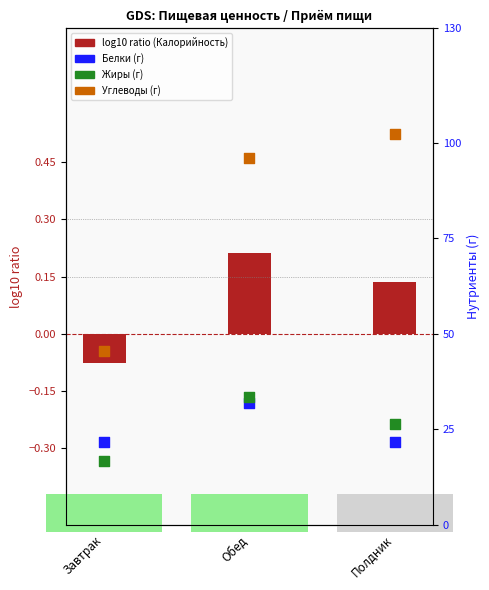

At how many categories does at least one series exceed 19?

3